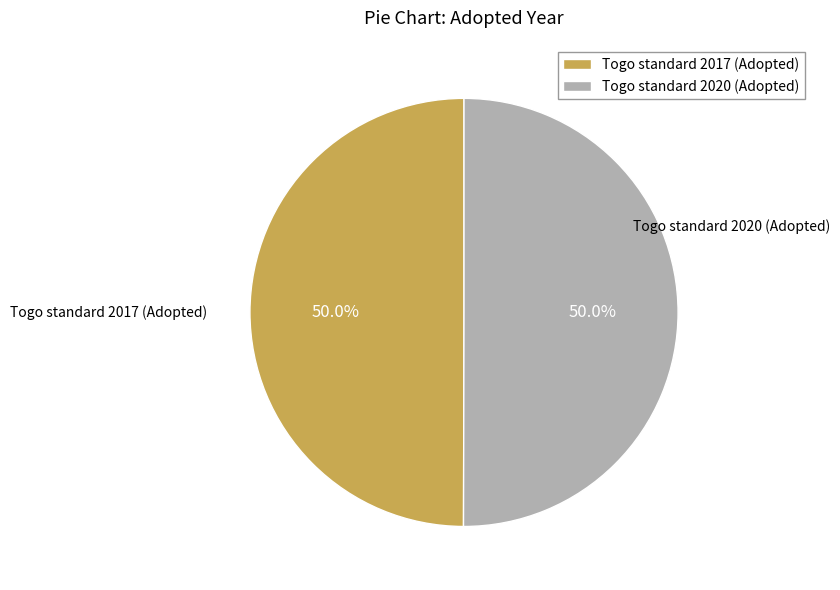

Count the number of slices in the pie.

2